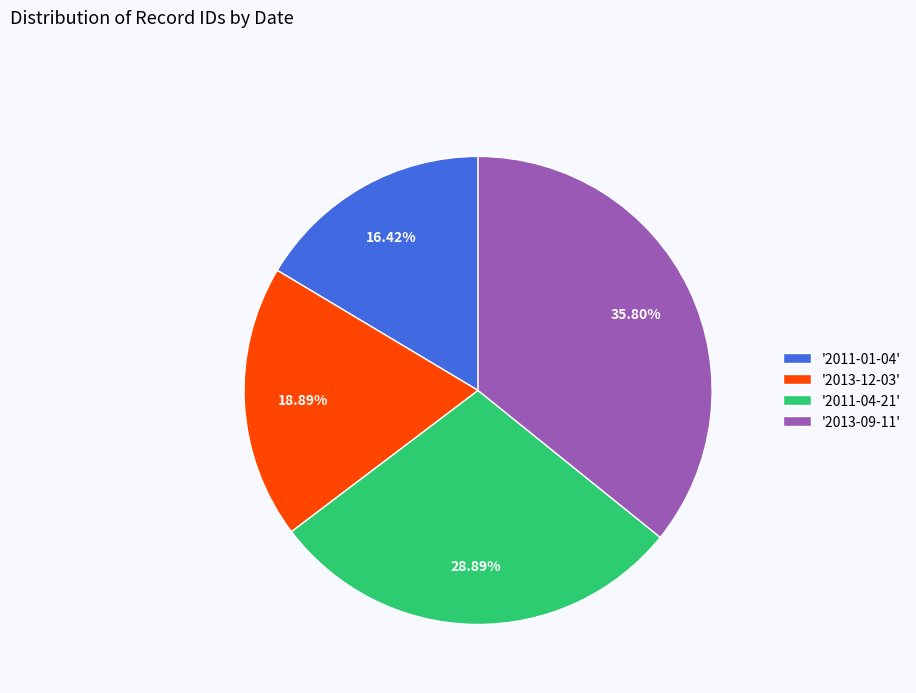

Which category has the biggest portion of the pie?

'2013-09-11'